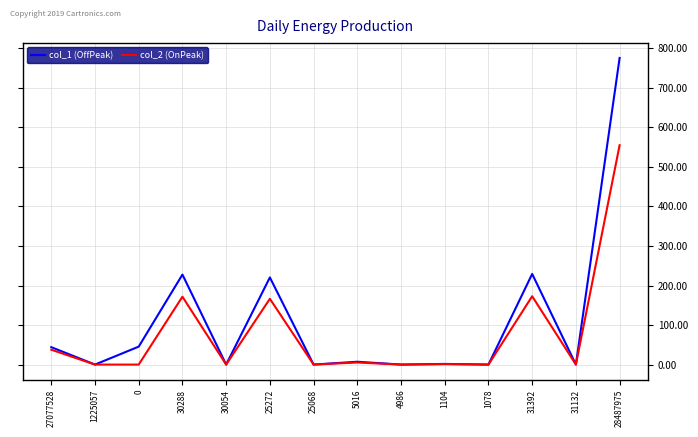

Is this an area chart (filled region under the line)?

No